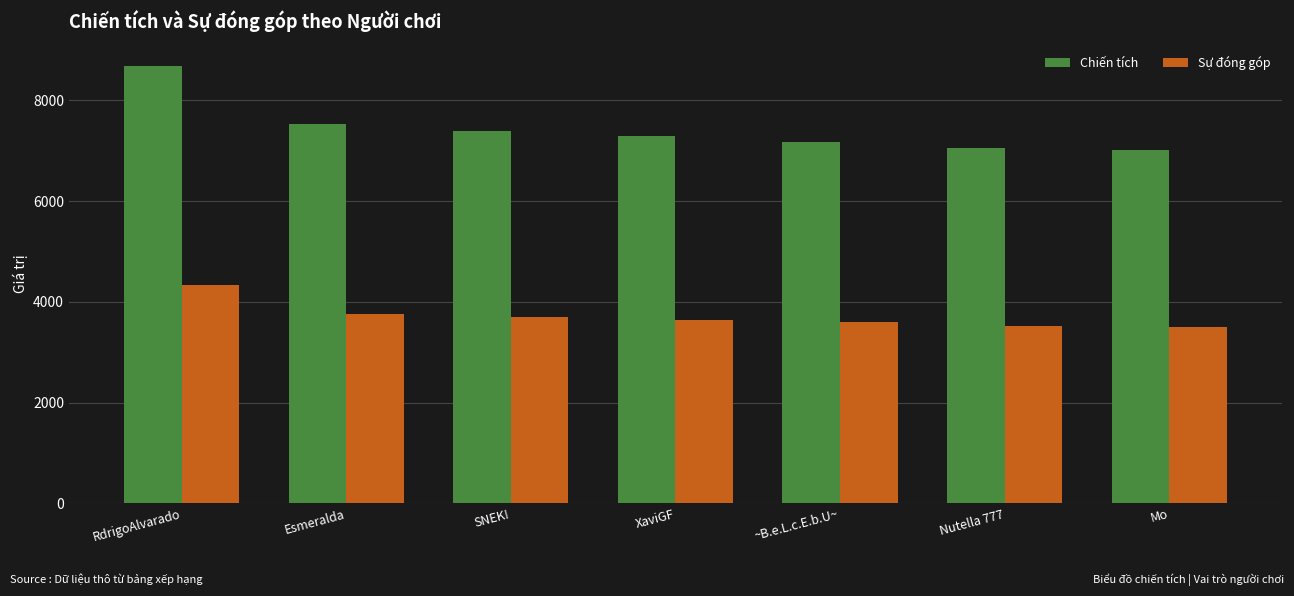

How many values in the Chiến tích series are below 7296?

3